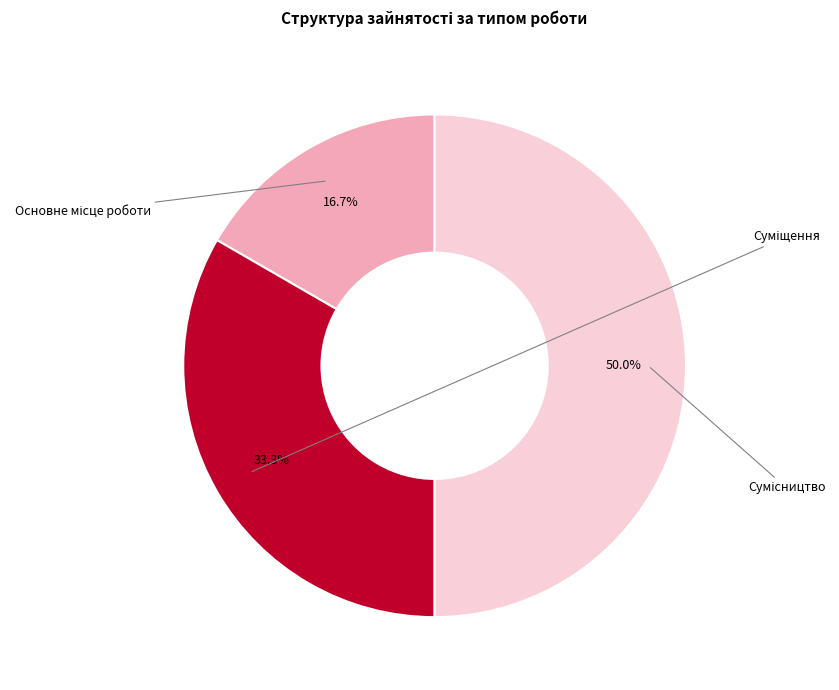

Which category has the biggest portion of the pie?

Сумісництво